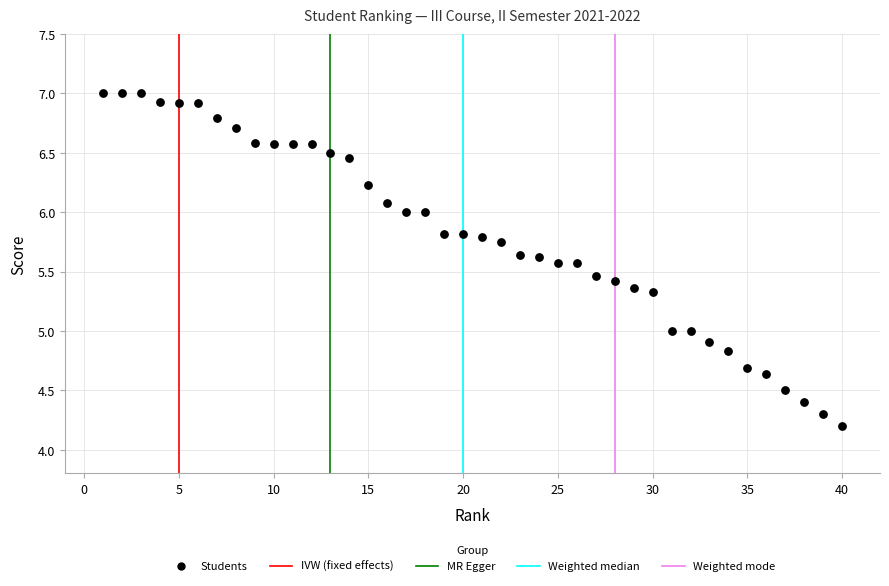

What is the range of X values (max minus min)?

39.0